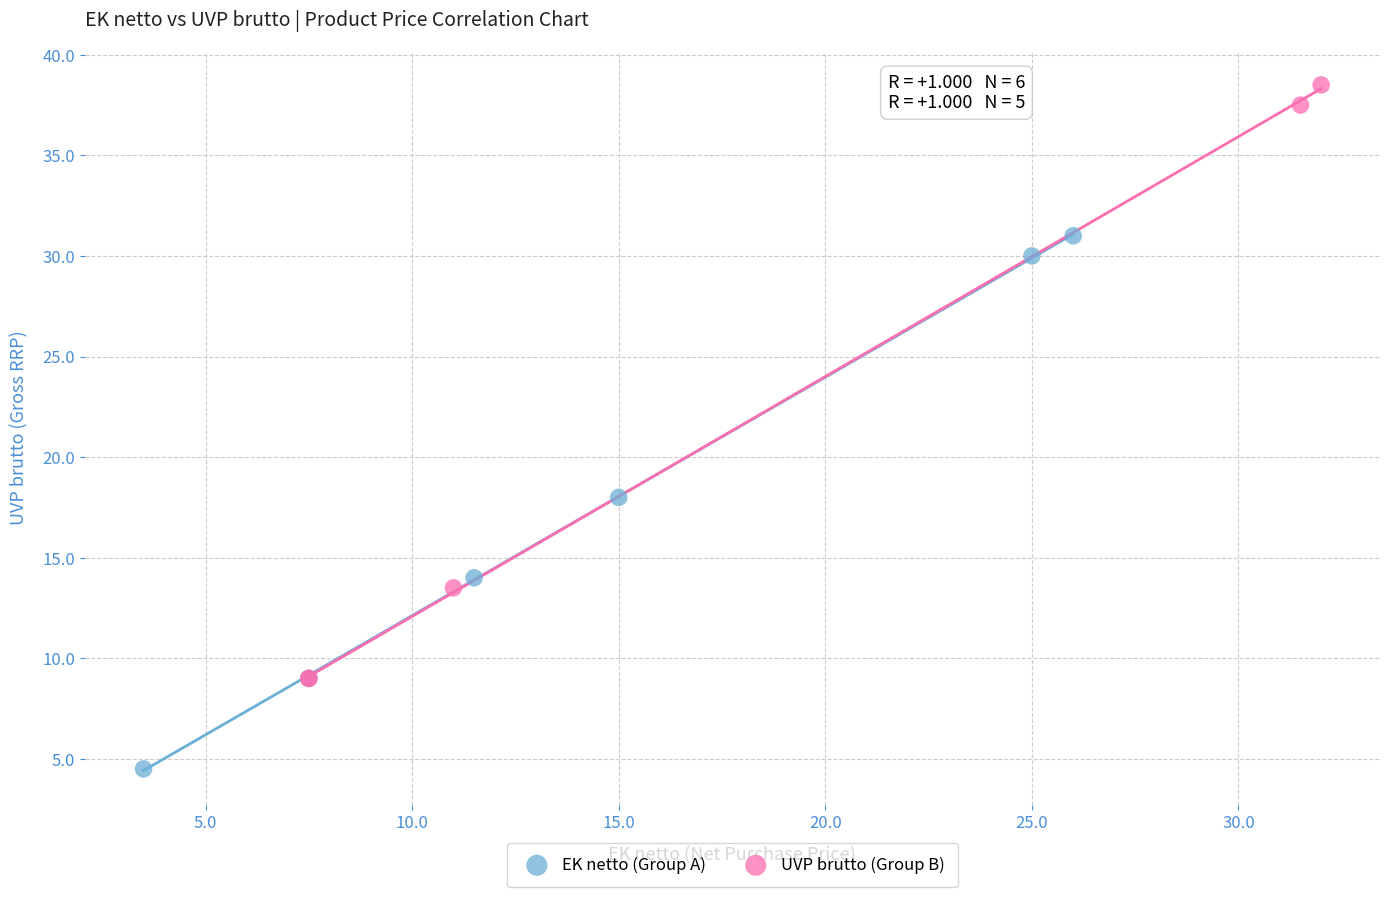

Which series has the widest spread of Y values?

UVP brutto (Group B)